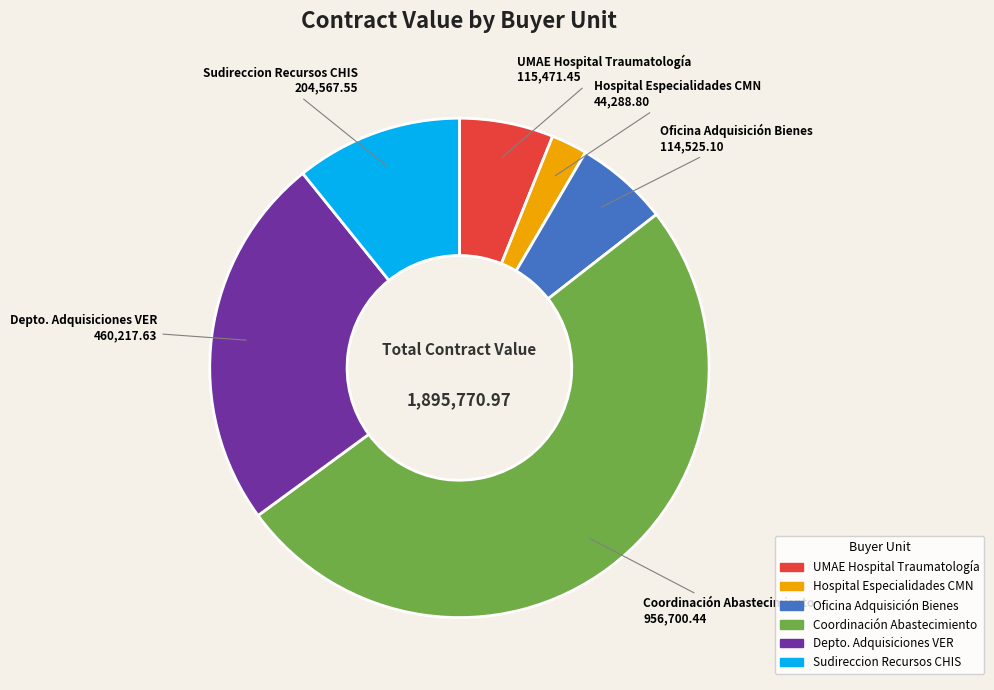

How many segments does this pie chart have?

6